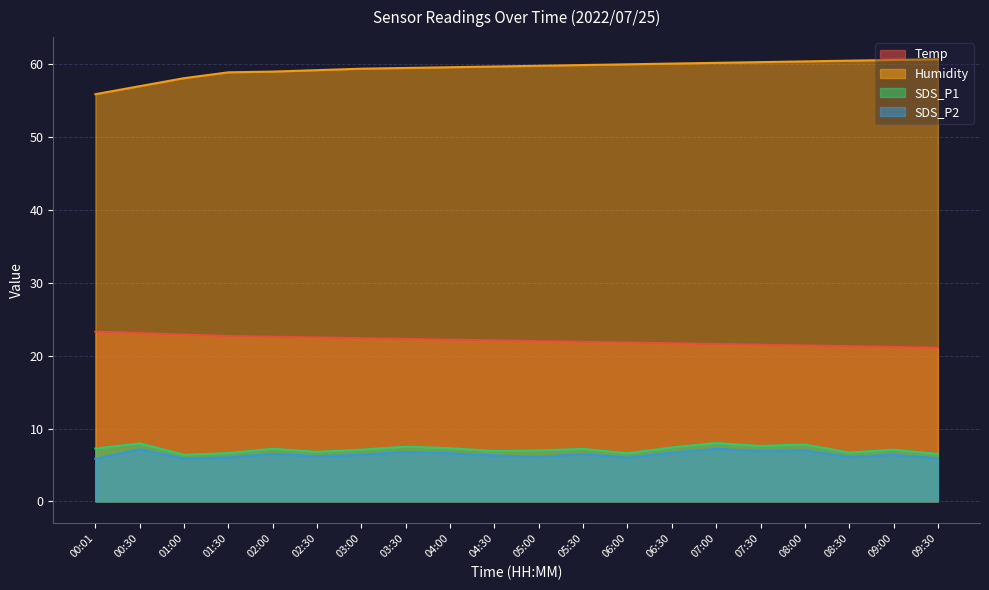

How many lines are shown in the chart?

4